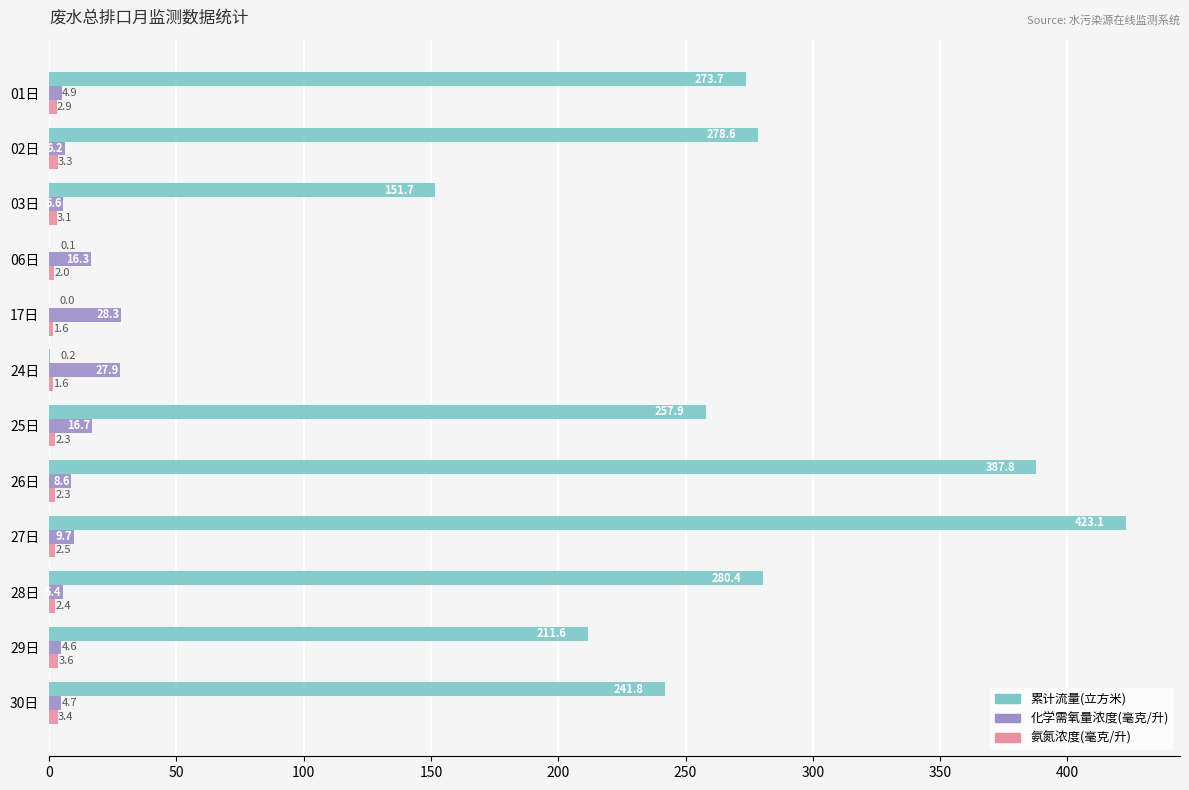

Which series has the largest total across all categories?

累计流量(立方米)